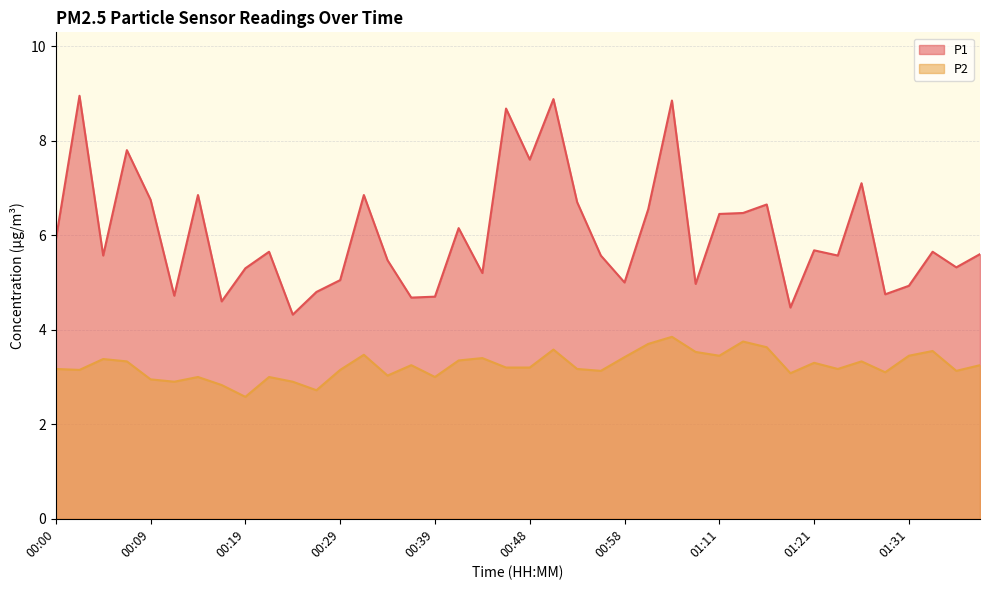

In P1, how many points are lower than both neighbors (excluding endpoints)?

13